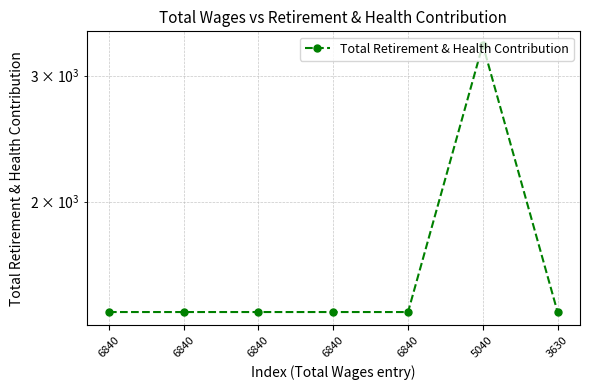

Reading right to left, extract all data points from this chart.

3630=1403	5040=3313	6840=1403	6840=1403	6840=1403	6840=1403	6840=1403